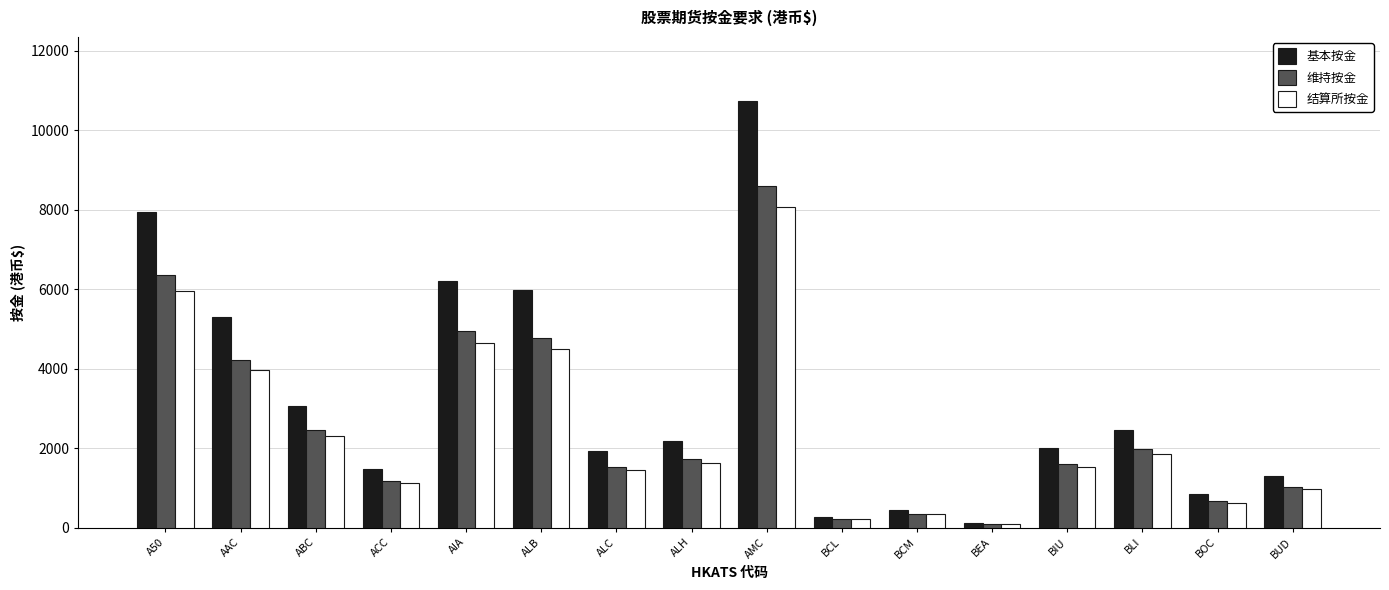

Reading right to left, list all the values displayed in this chart.

基本按金: BUD=1296	BOC=847	BLI=2473	BIU=2021	BEA=127	BCM=453	BCL=285	AMC=10733	ALH=2181	ALC=1928	ALB=5971	AIA=6197	ACC=1489	ABC=3072	AAC=5293	A50=7940
维持按金: BUD=1036	BOC=677	BLI=1978	BIU=1616	BEA=101	BCM=362	BCL=228	AMC=8586	ALH=1744	ALC=1542	ALB=4776	AIA=4957	ACC=1191	ABC=2457	AAC=4234	A50=6352
结算所按金: BUD=975	BOC=637	BLI=1860	BIU=1520	BEA=96	BCM=341	BCL=215	AMC=8070	ALH=1640	ALC=1450	ALB=4490	AIA=4660	ACC=1120	ABC=2310	AAC=3980	A50=5970